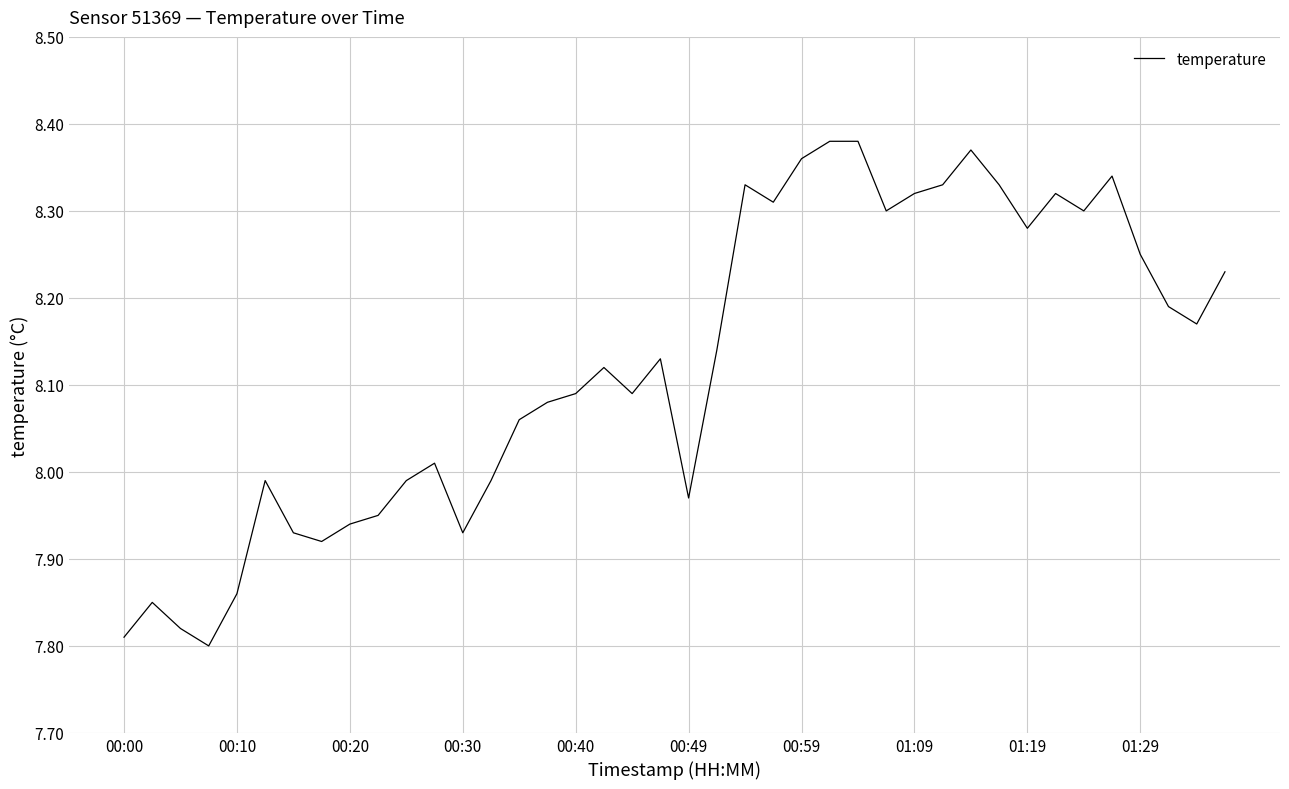

What is the difference between the maximum and minimum values?

0.6